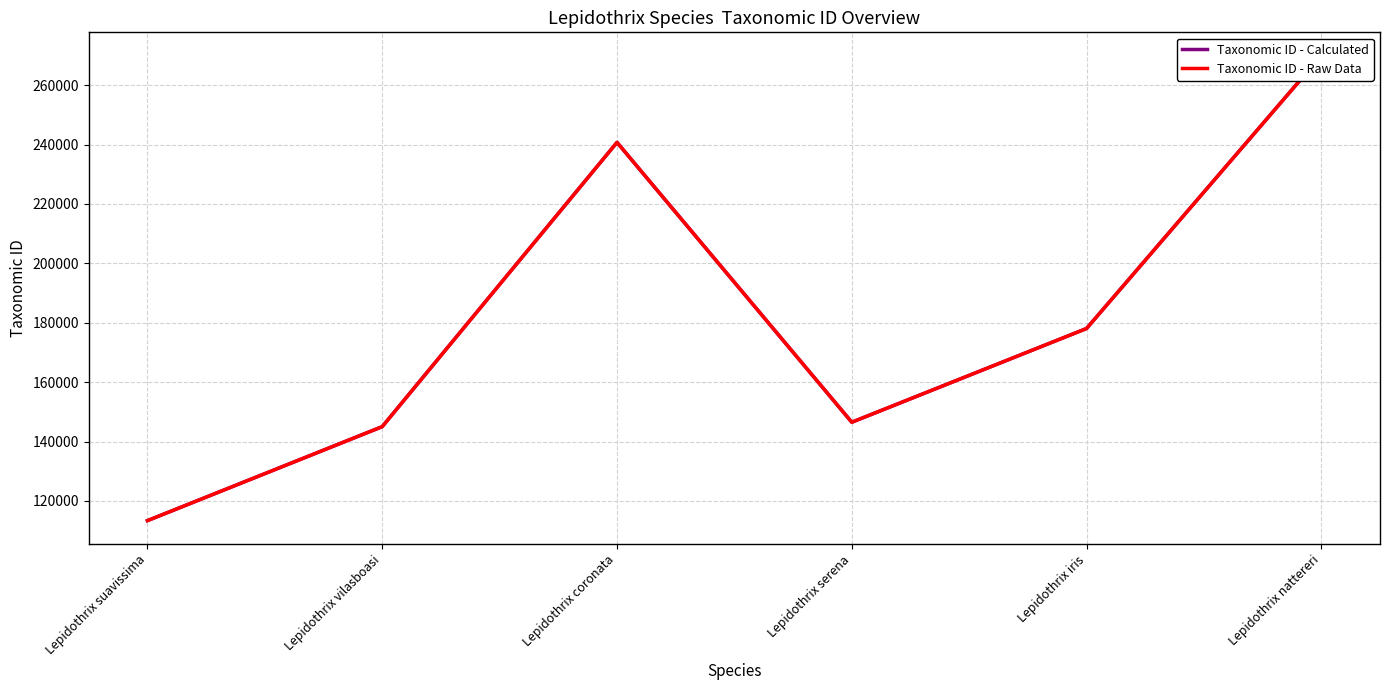

Does the chart have visible grid lines?

Yes